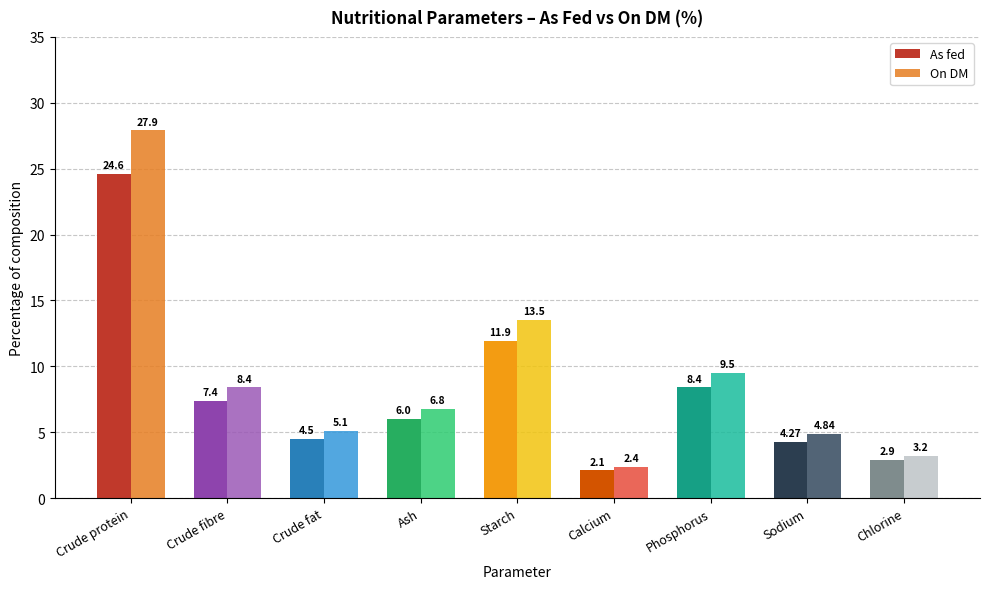

What is the average value of the As fed series?

8.0